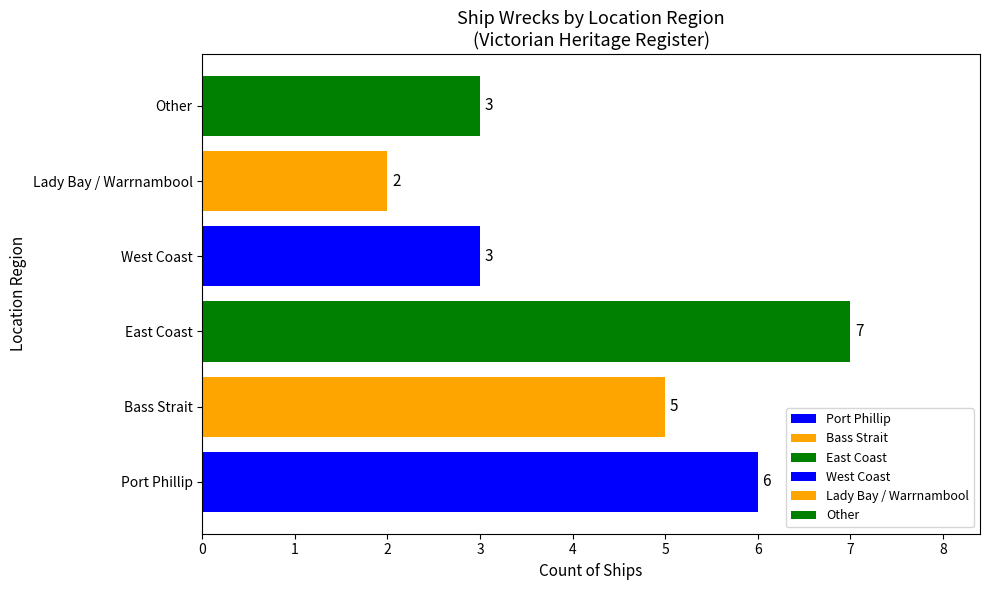

What is the change in value from East Coast to Lady Bay / Warrnambool?

-5